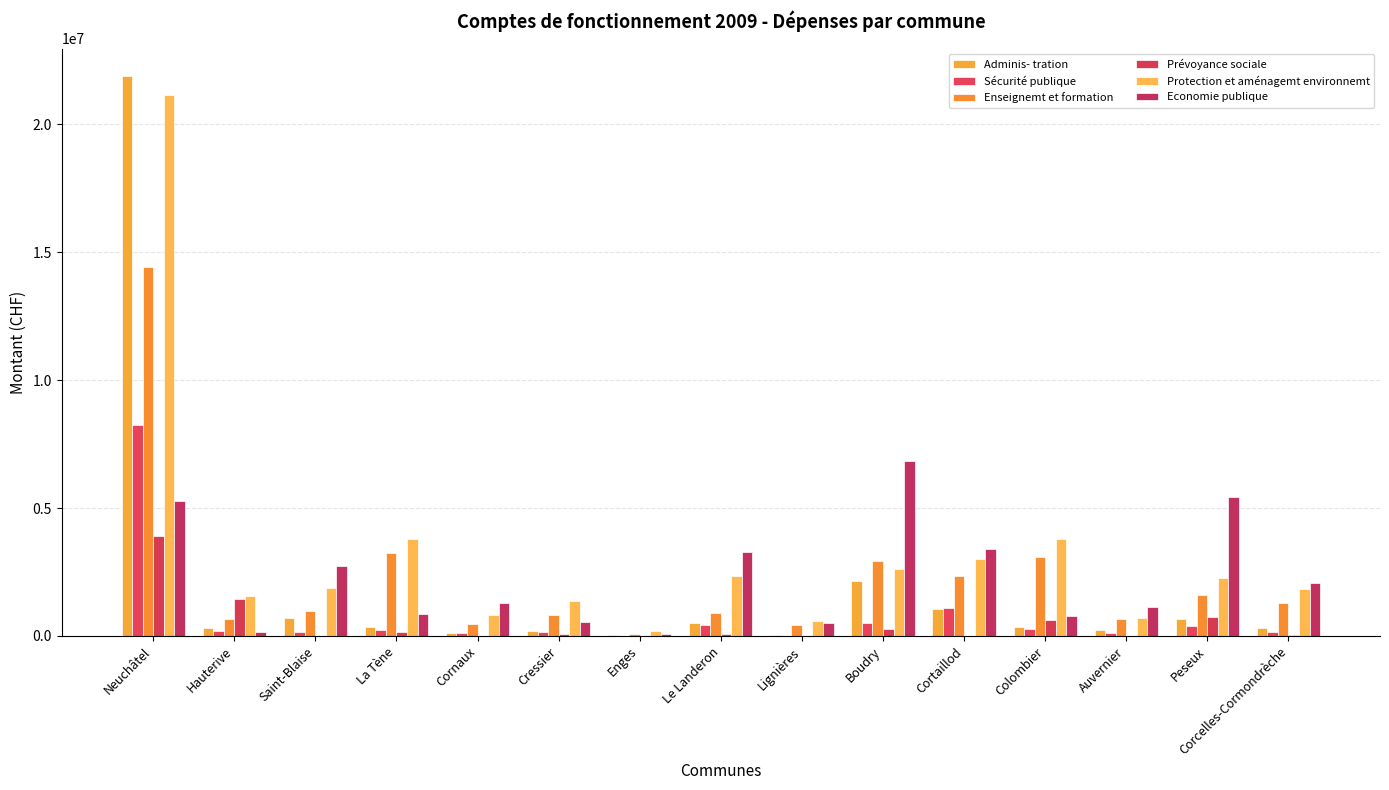

Which label corresponds to the smallest value in the chart?

Enges